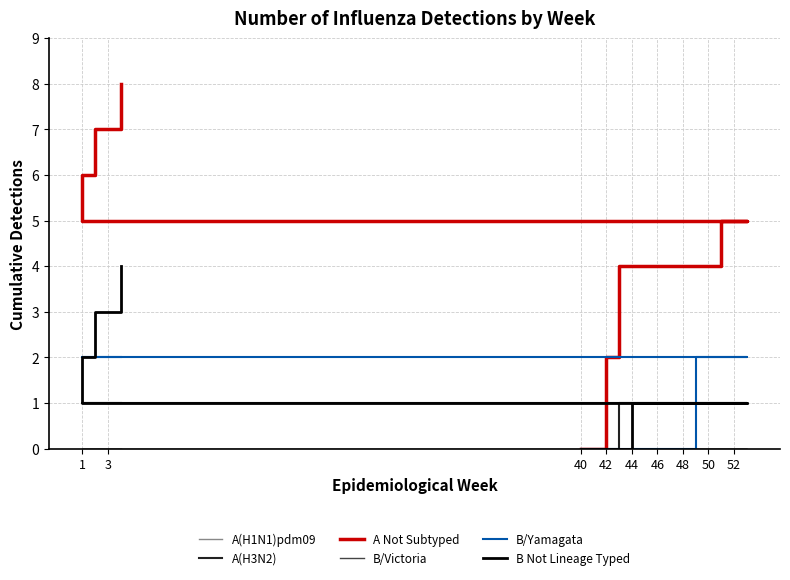

What is the sum of all A(H3N2) values?

15